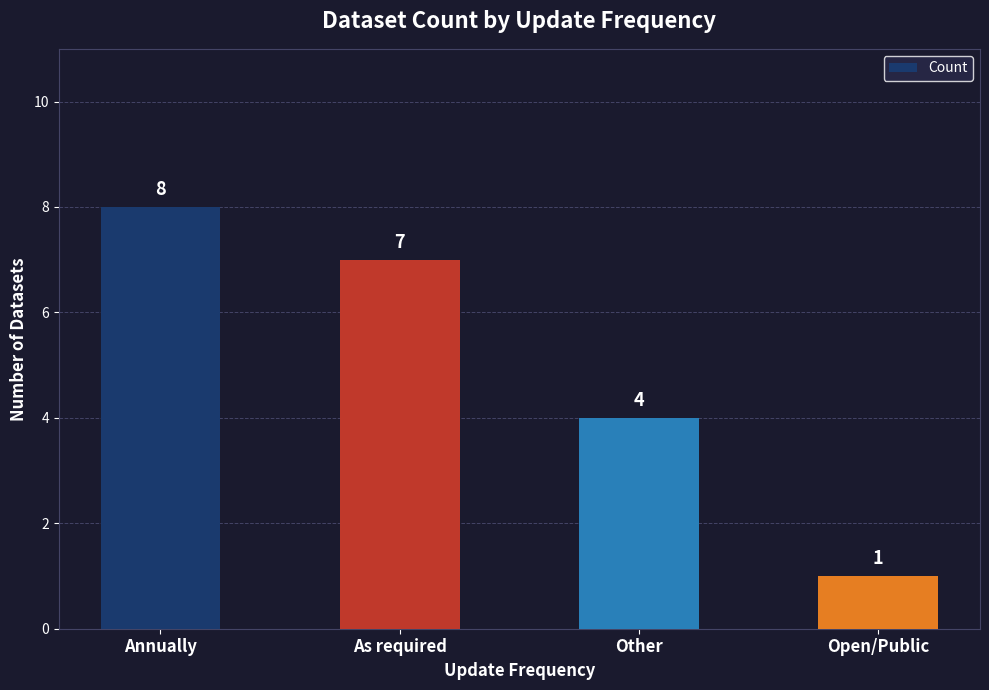

Reading right to left, what are all the values shown in this chart?

Open/Public=1	Other=4	As required=7	Annually=8